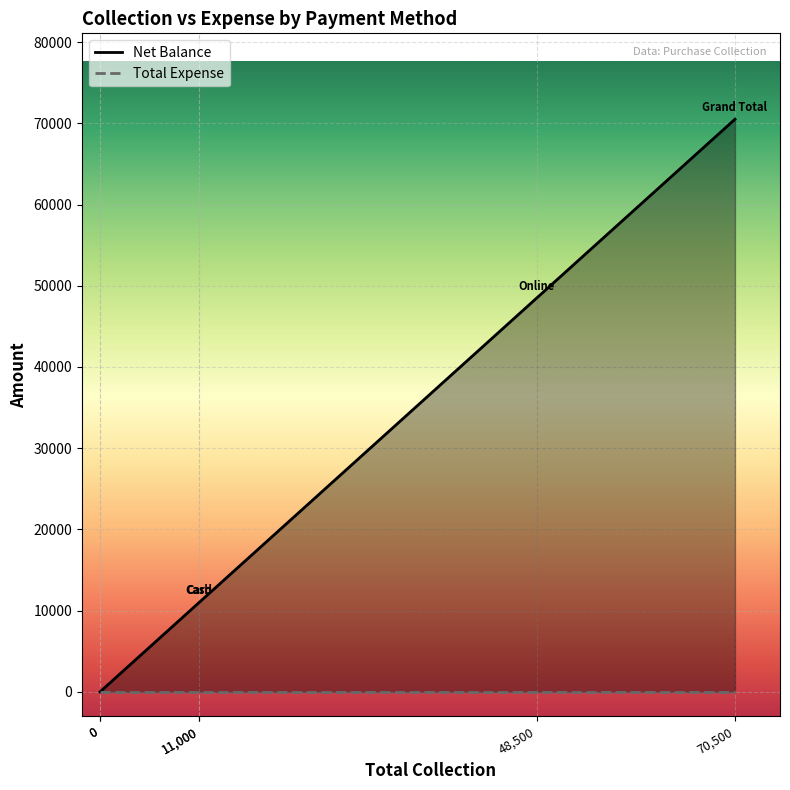

Reading left to right, what are all the values shown in this chart?

Net Balance: 11000	0	11000	48500	0	70500
Total Expense: 0	0	0	0	0	0